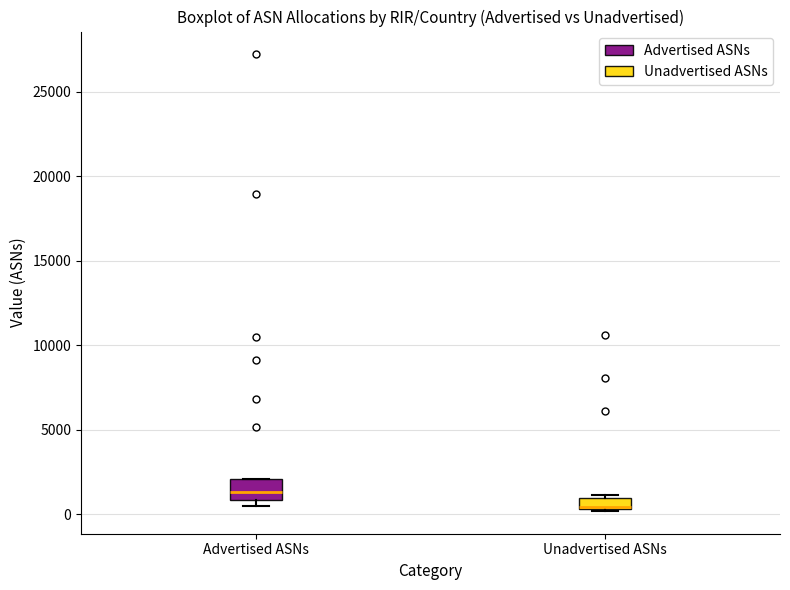

Which box is the tallest, from its lower edge to its upper edge?

Advertised ASNs